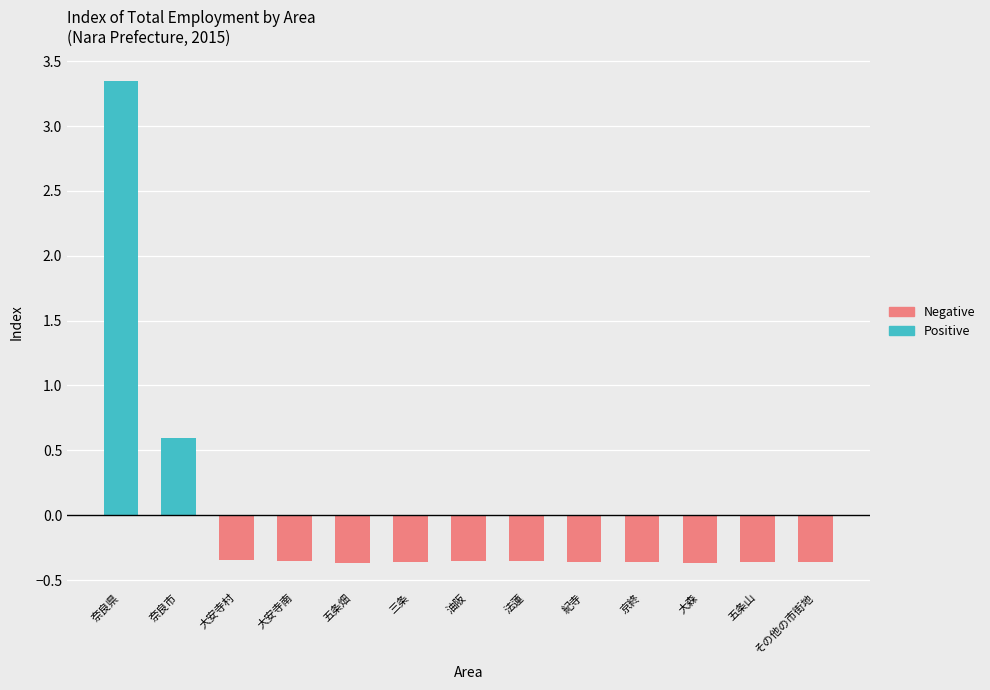

How many distinct data groups are displayed?

2